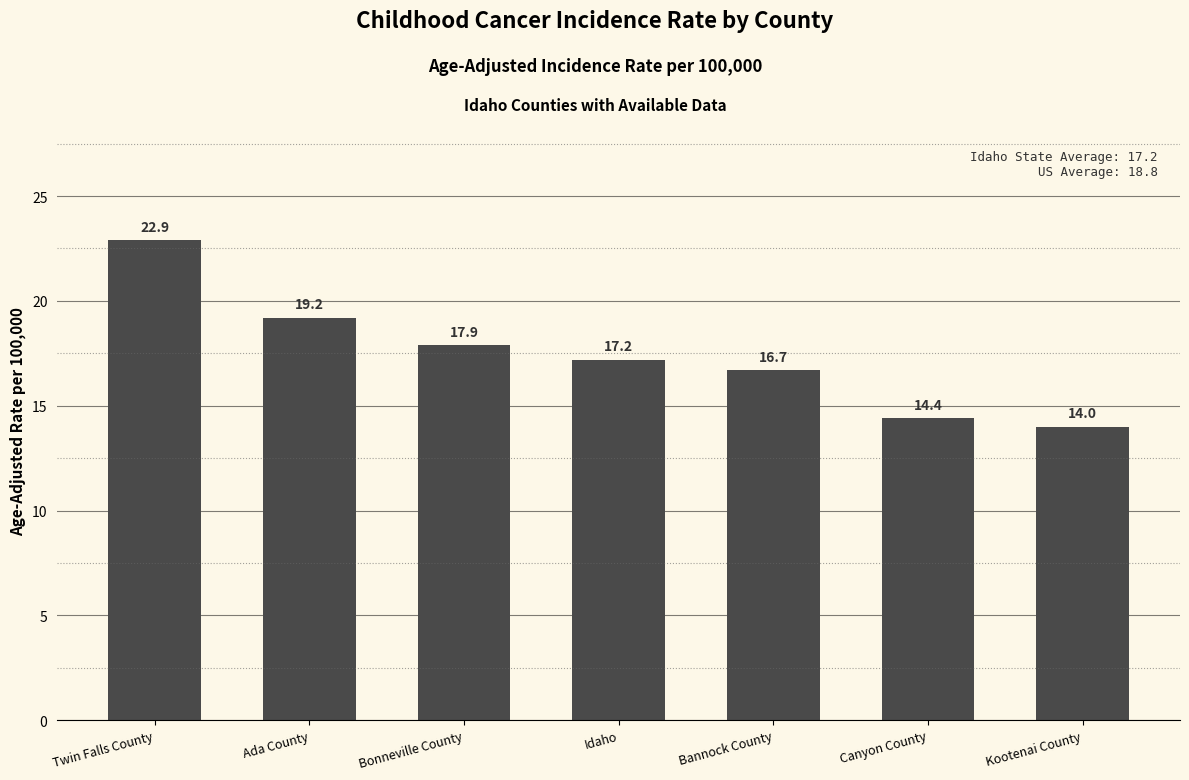

Is it true that the value at Kootenai County is 14.0?

True